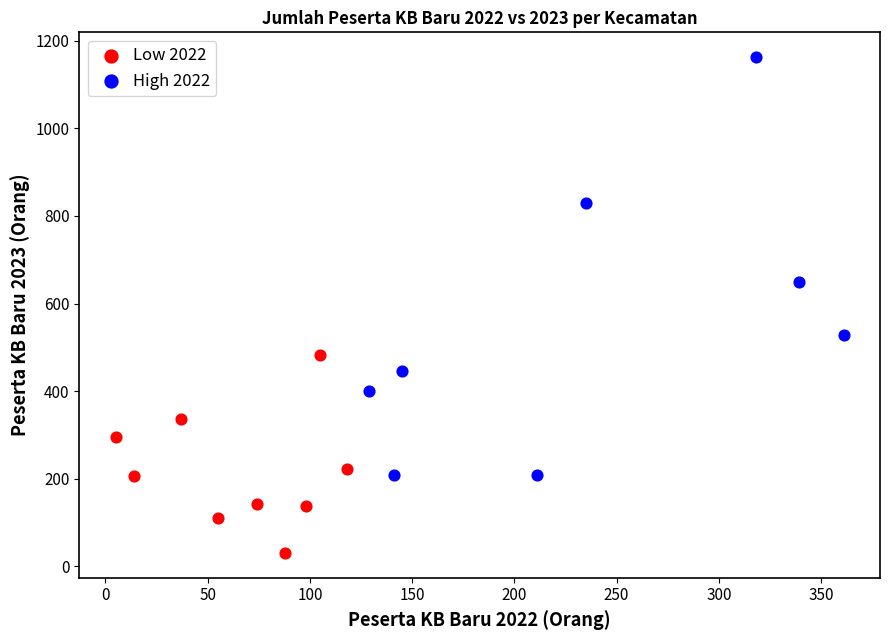

Which series contains the highest Y value?

High 2022